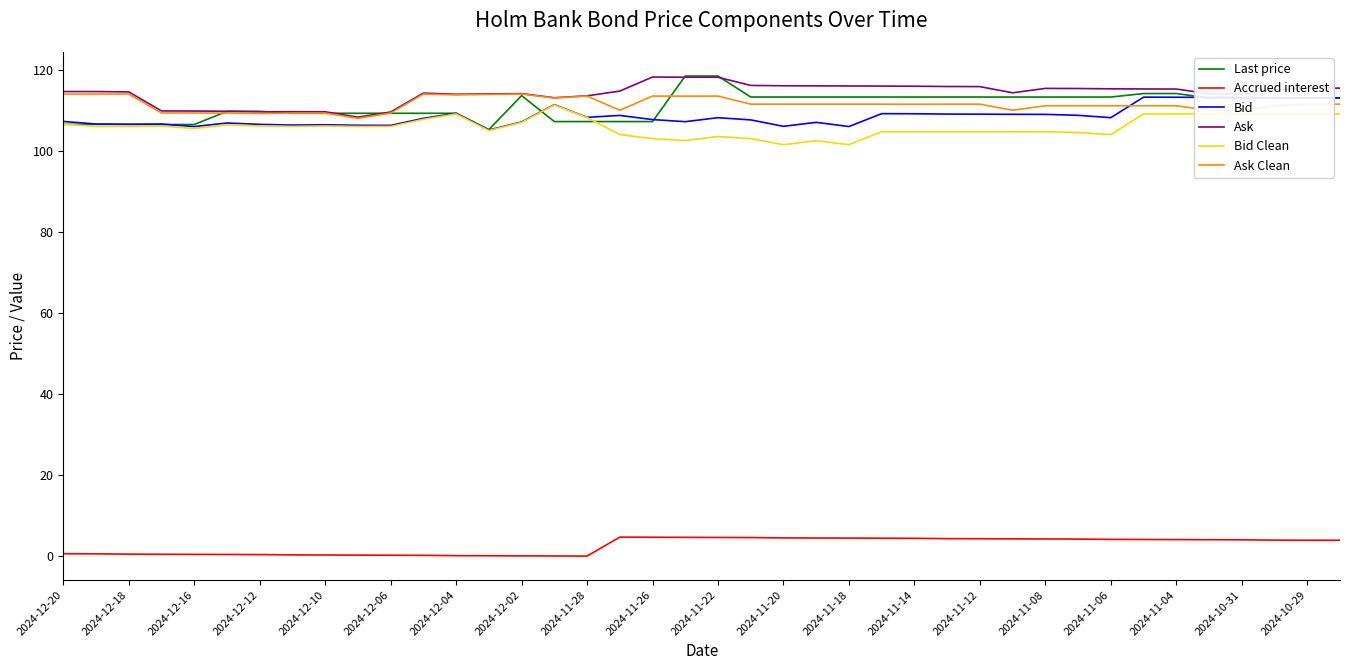

What is the highest value of the Last price series?

118.4